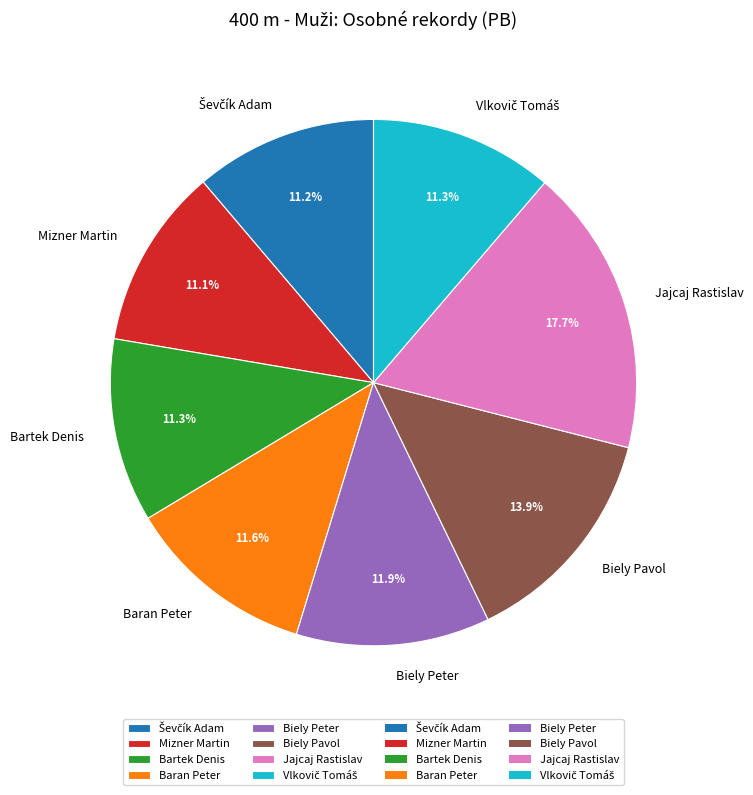

How many slices are in this pie chart?

8